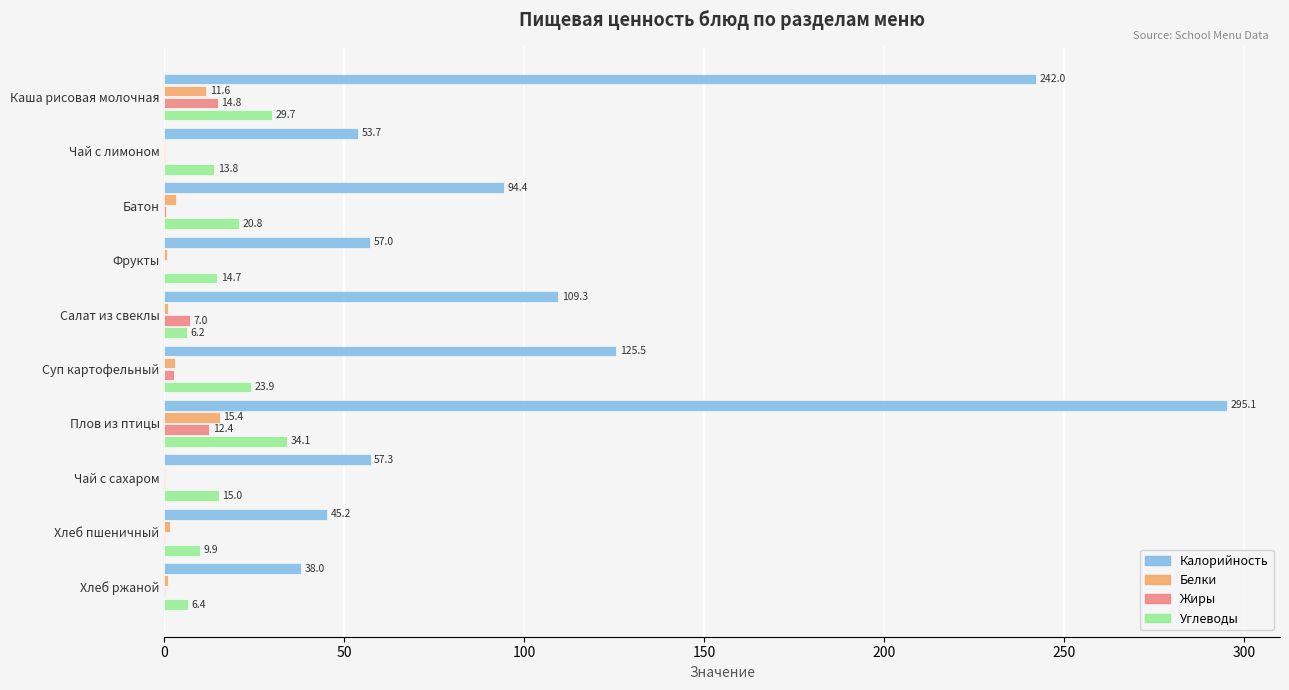

True or false: Жиры has a value of 7.0 at Салат из свеклы.

True